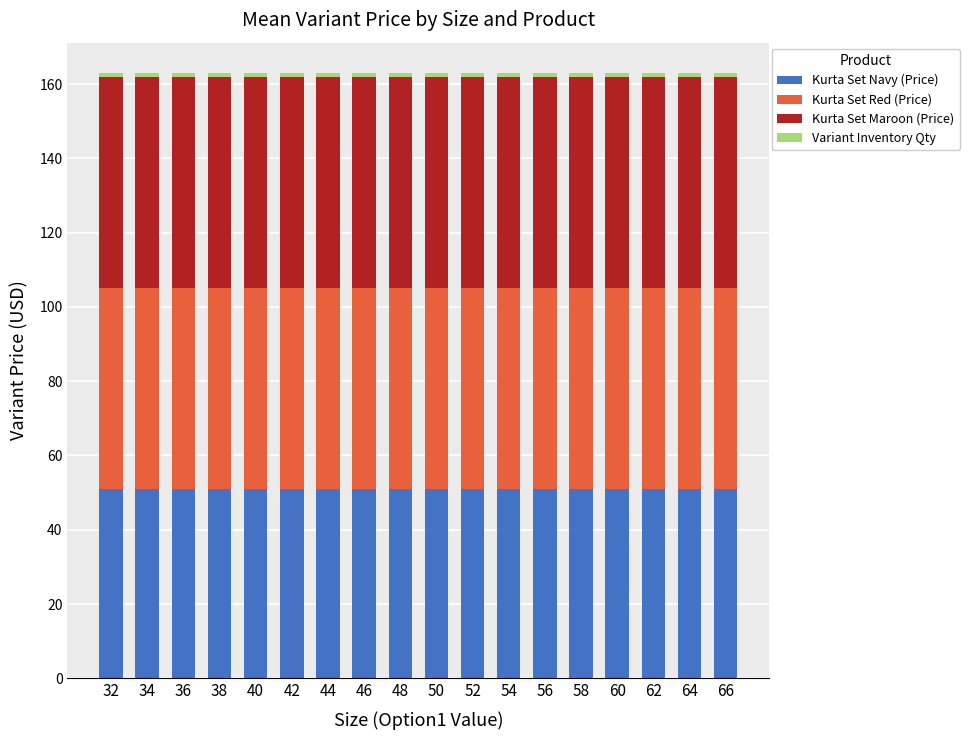

Does the chart contain any negative values?

No